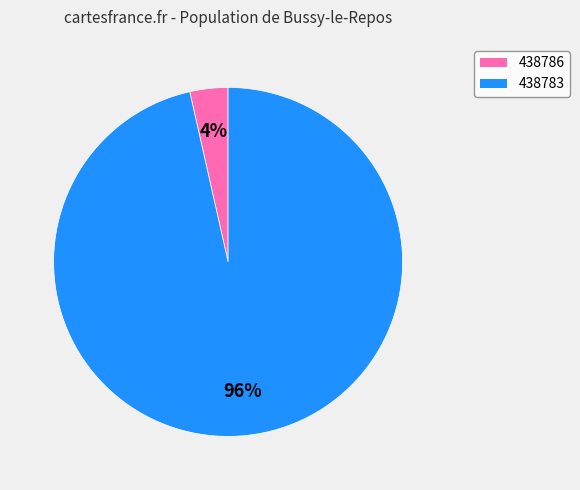

Rank the categories by value from lowest to highest.

438786, 438783